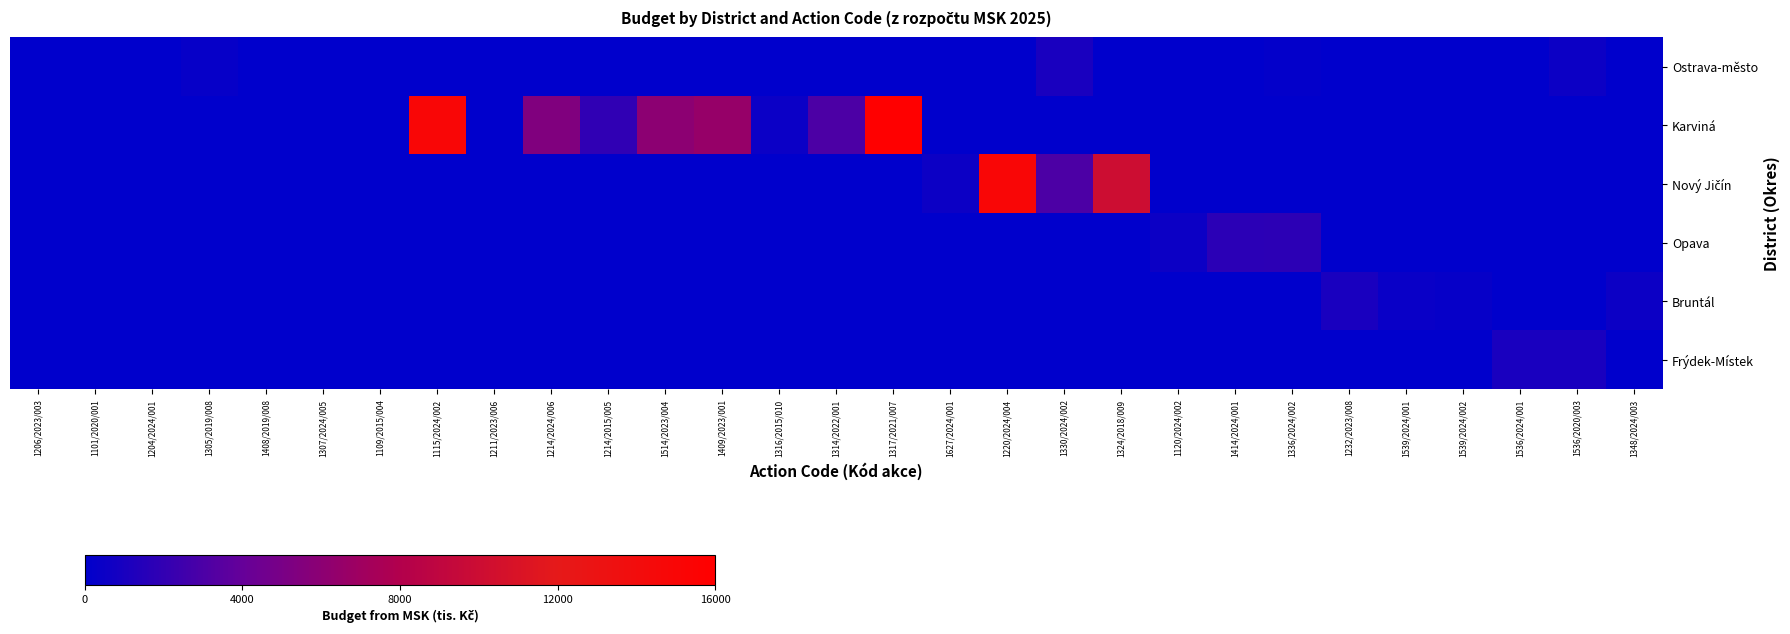

List the series in order of their peak value, lowest first.

Ostrava-město, Bruntál, Frýdek-Místek, Opava, Nový Jičín, Karviná